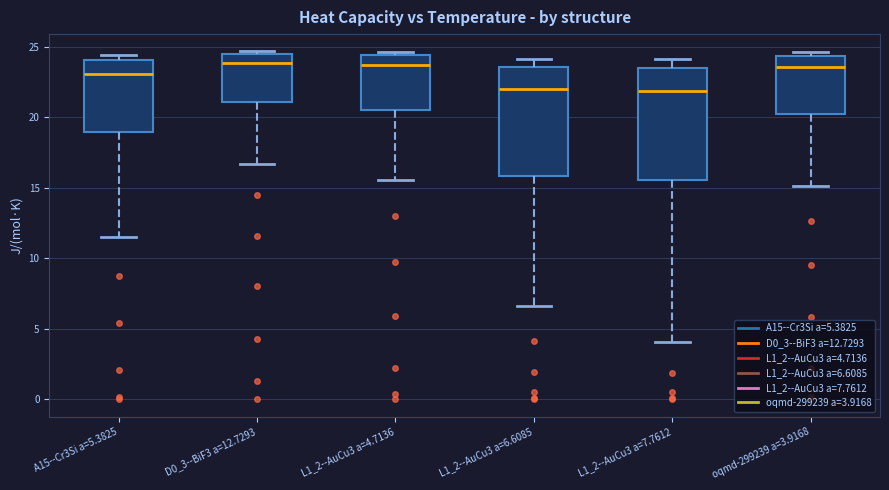

Where is the upper edge of the box for L1_2--AuCu3 a=6.6085 on the y-axis? The values are not printed on the chart, so give them approximately, as read against the axis.

23.5